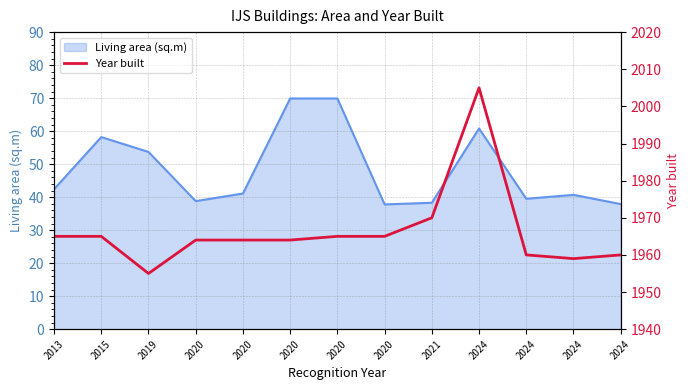

At which category does the chart reach its minimum across all series?

2019